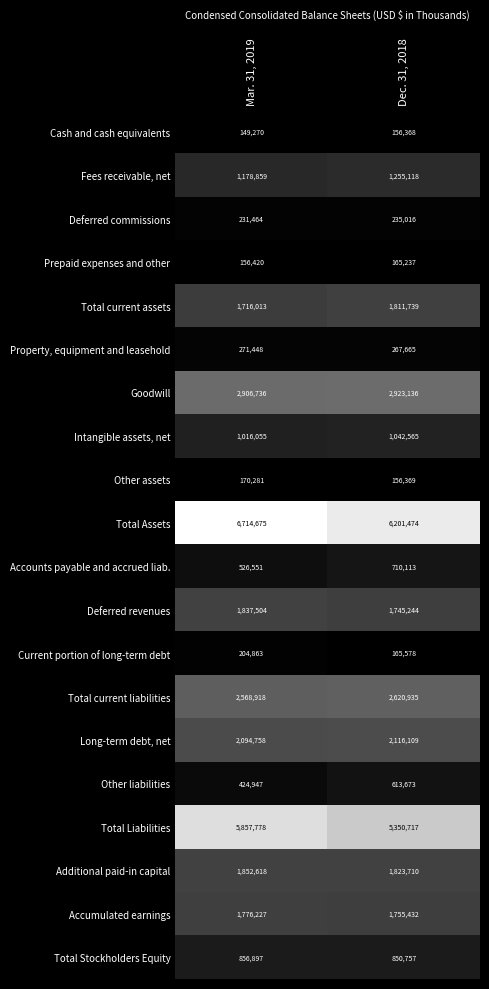

At which category is the sum across all series the highest?

Mar. 31, 2019